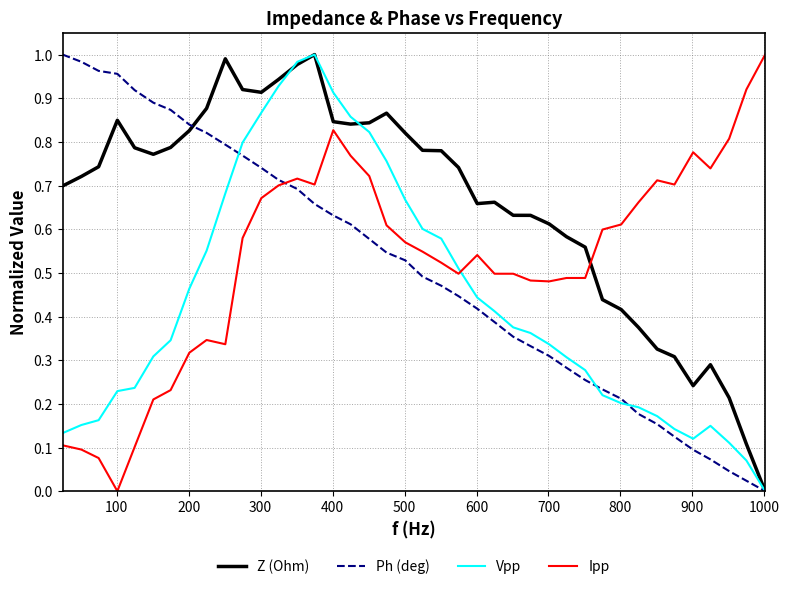

What are all the series names shown in the legend?

Z (Ohm), Ph (deg), Vpp, Ipp